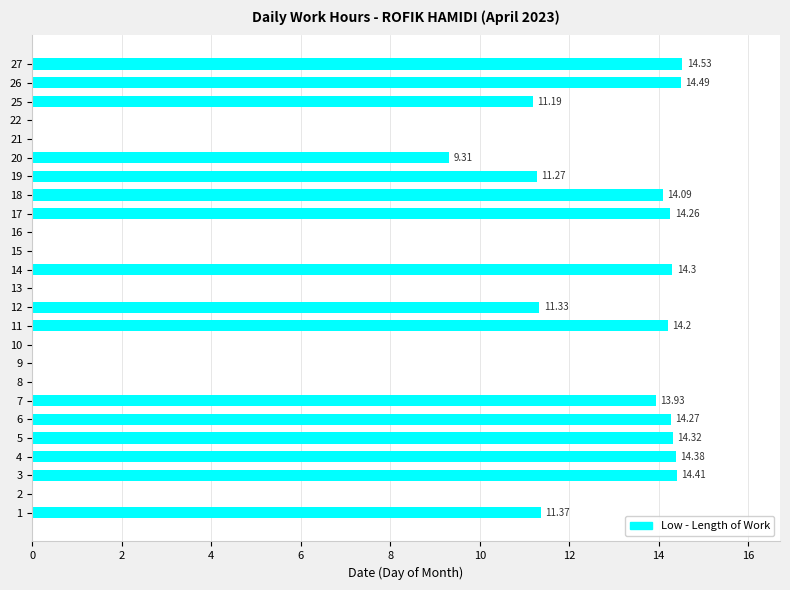

Count the number of values greater than 11.

15